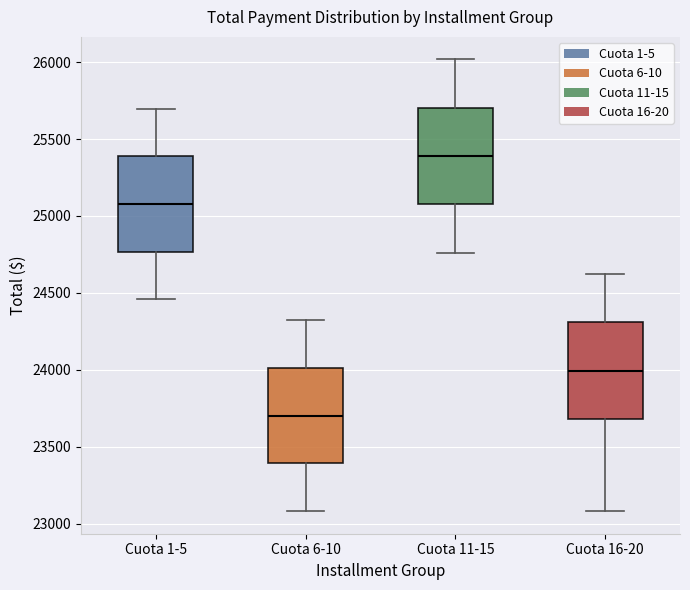

Where is the upper edge of the box for Cuota 16-20 on the y-axis? The values are not printed on the chart, so give them approximately, as read against the axis.

24300